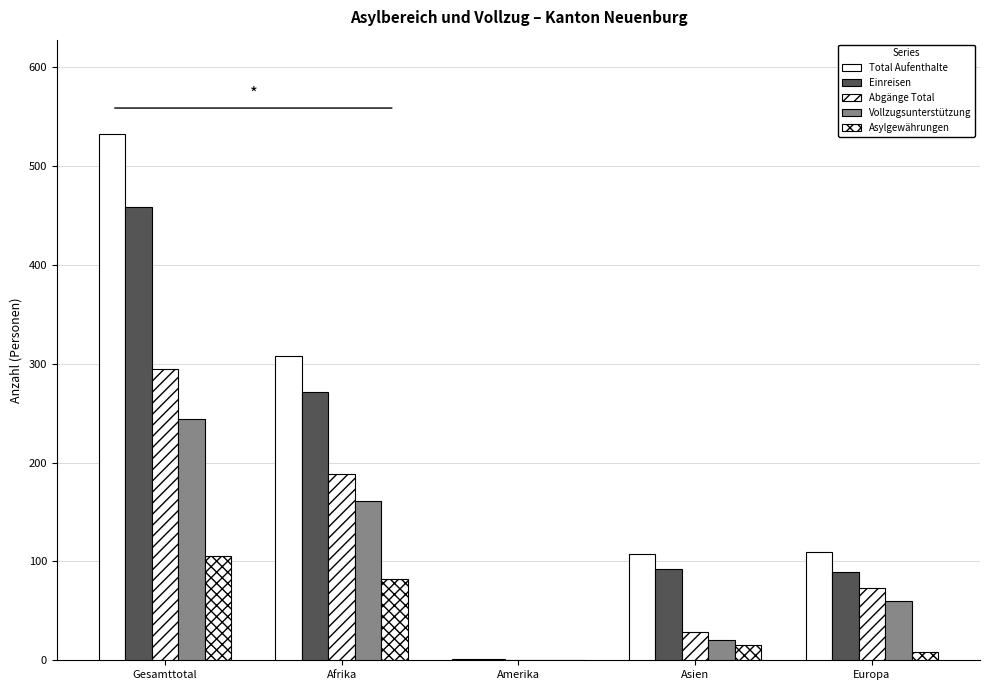

Count the number of categories in the chart.

5